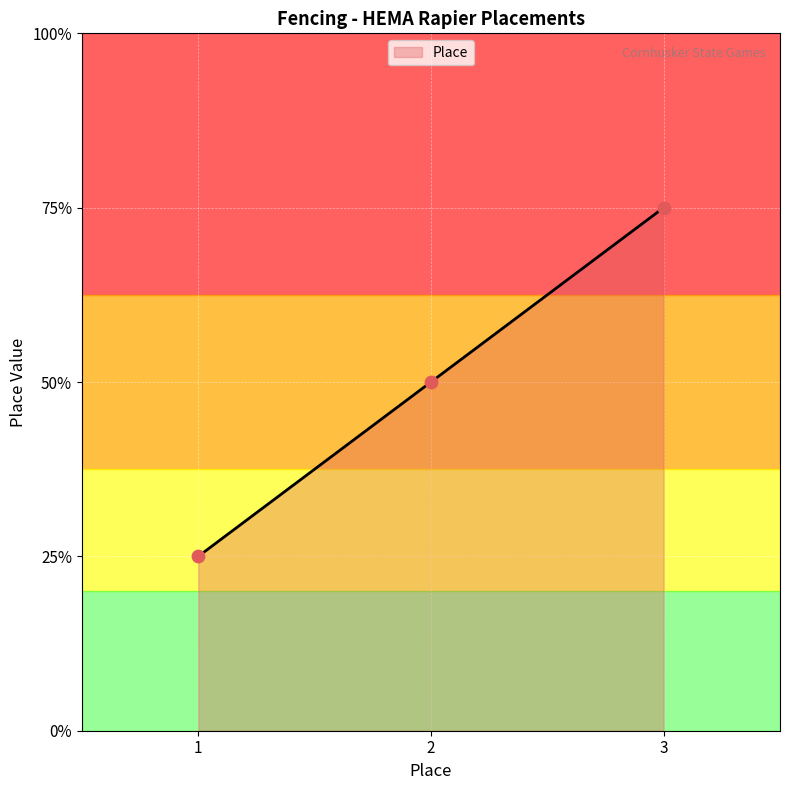

What is the change in value from 1 to 3?

+2